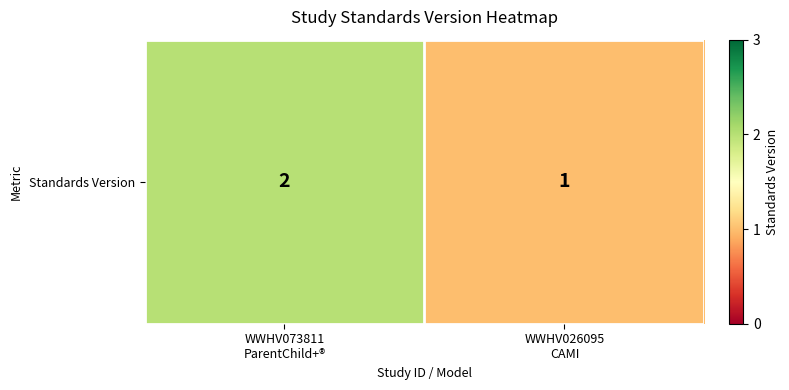

Reading right to left, what are all the values shown in this chart?

WWHV026095
CAMI=1	WWHV073811
ParentChild+®=2